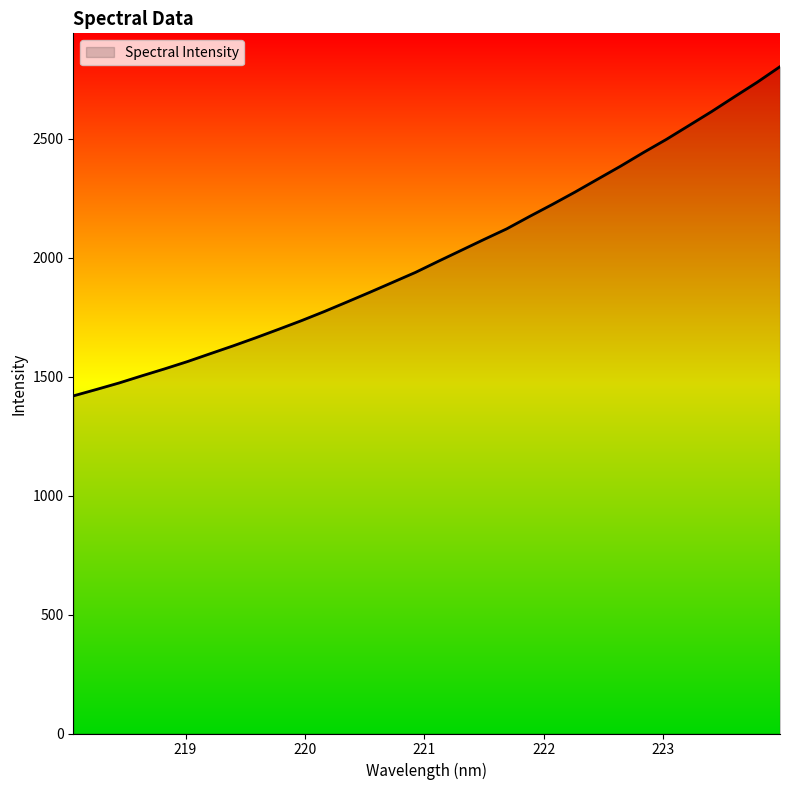

What is the smallest value displayed?

1419.5